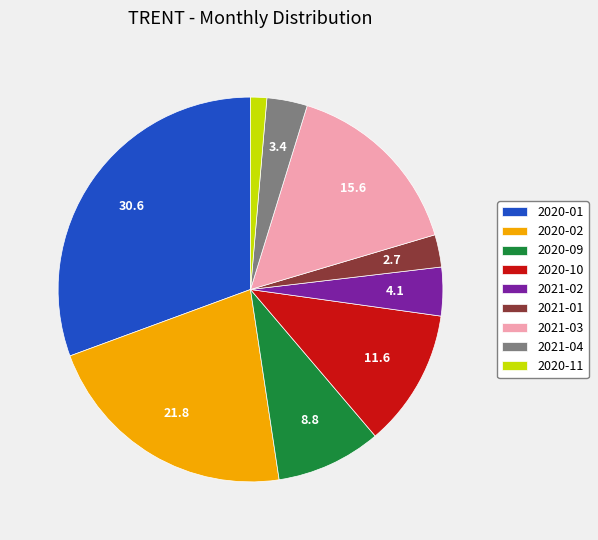

Is it true that 2020-02 is 32% of the pie?

False